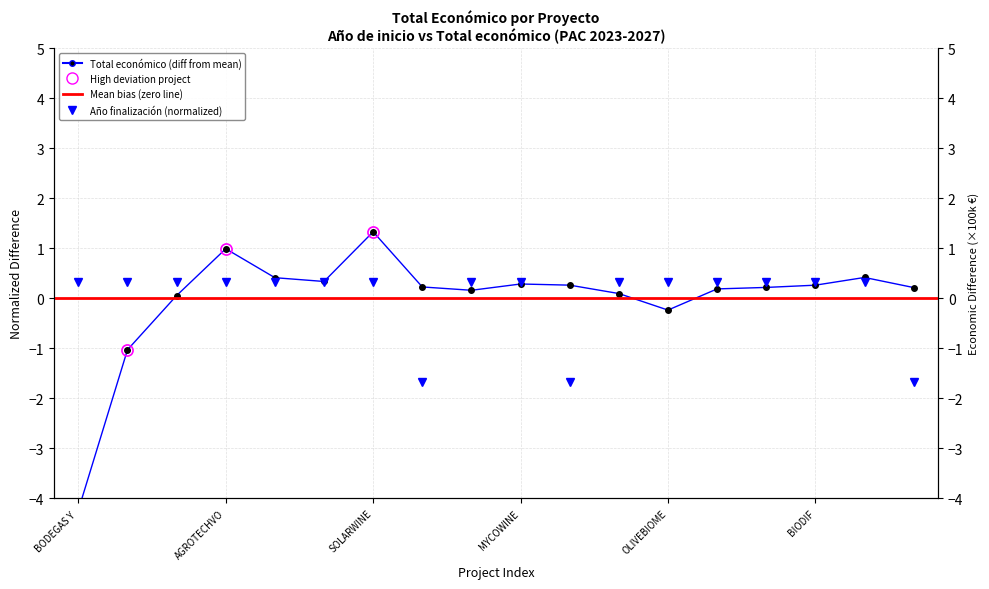

Which series ends up on top after the final intersection of Año de finalización and Total económico?

Total económico